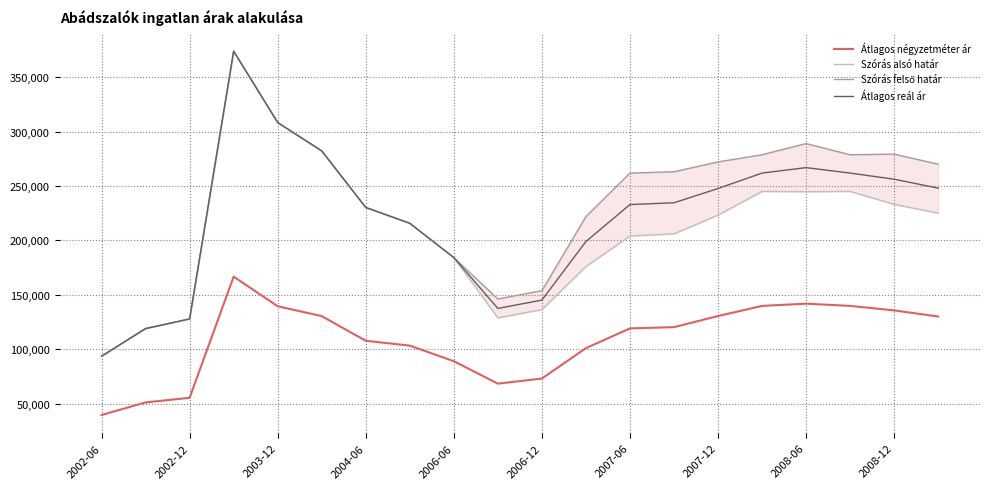

What is the highest value of the Átlagos reál ár series?

373851